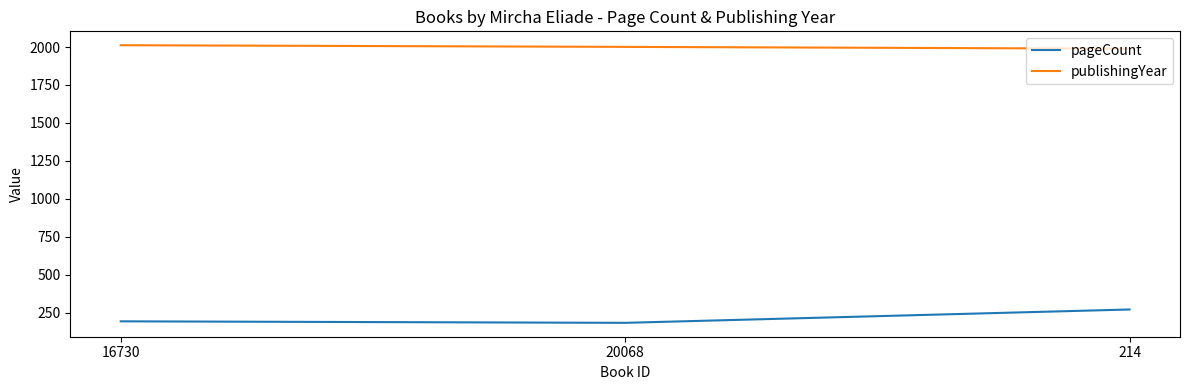

How many values in the pageCount series are below 192?

1